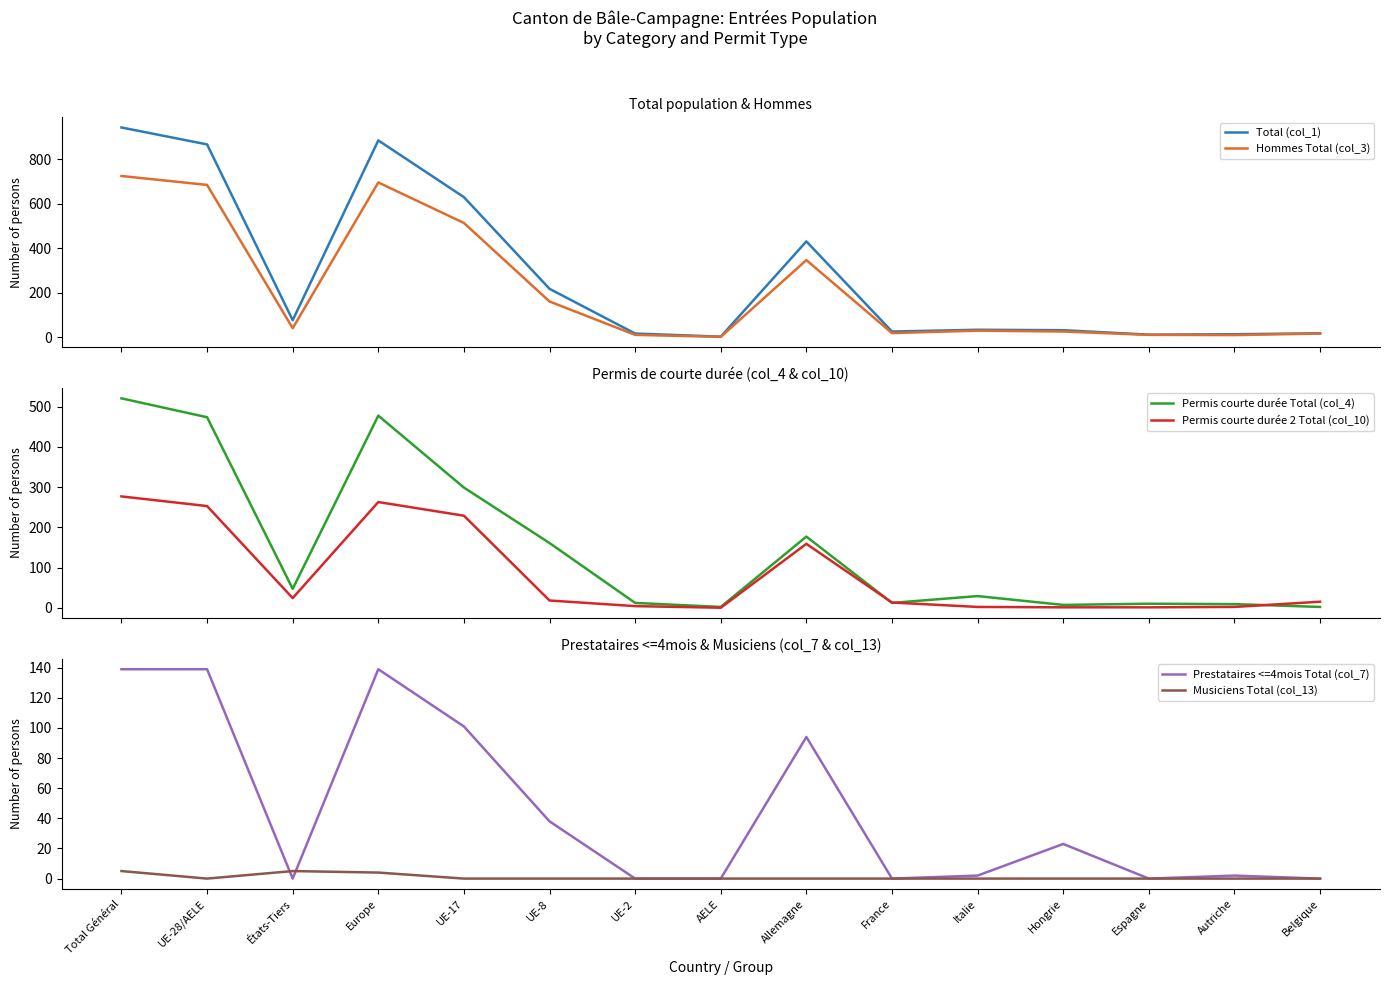

At how many categories does at least one series exceed 452?

4